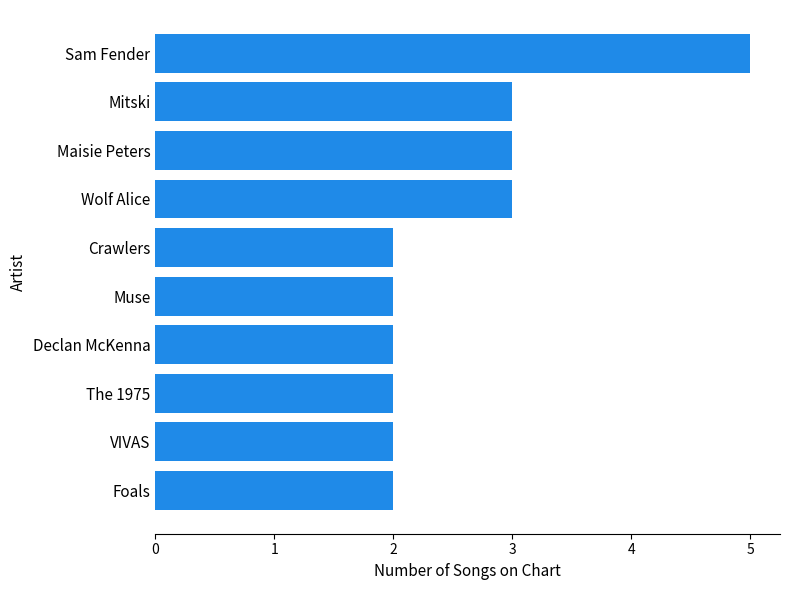

Reading bottom to top, list all the values displayed in this chart.

2	2	2	2	2	2	3	3	3	5